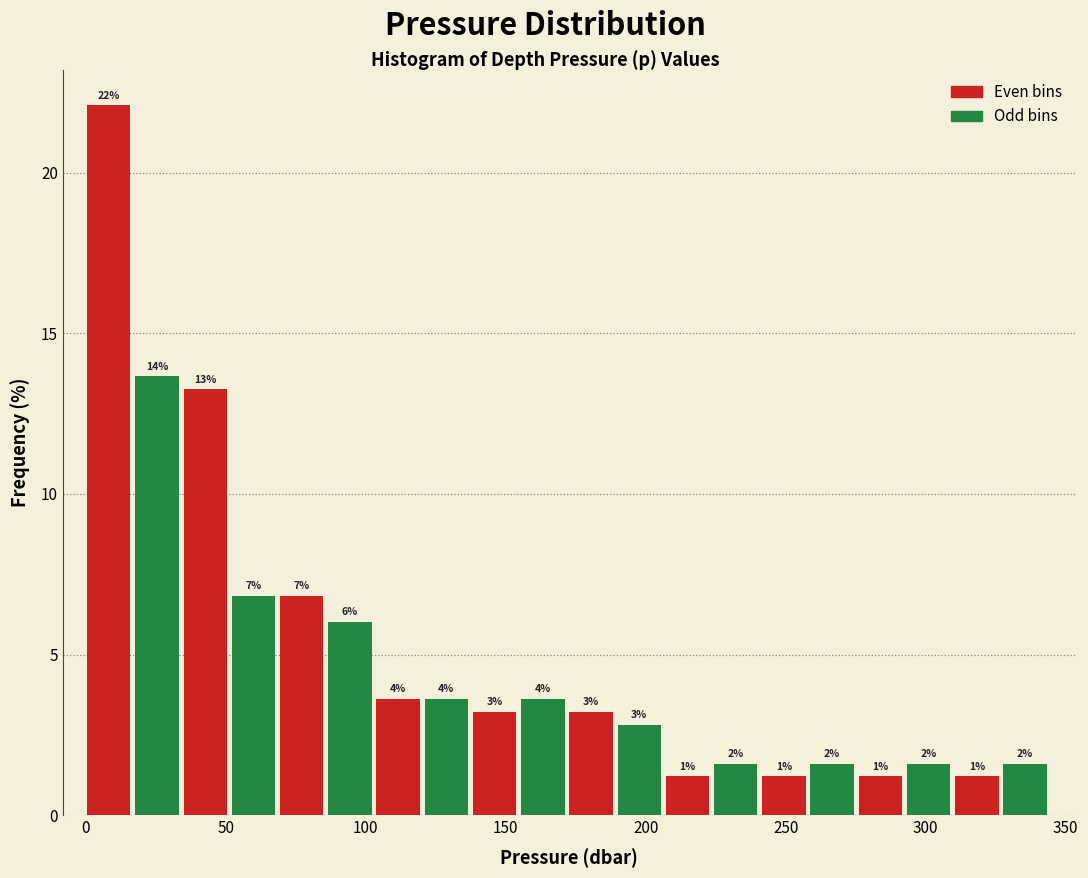

Read against the x-axis, roughly where is the centre of the tallest bar?

10